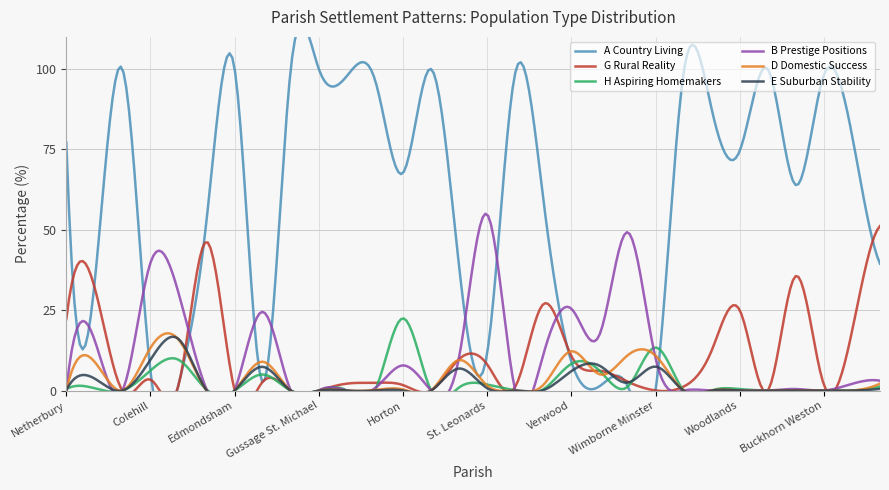

True or false: D Domestic Success has a value of 9.5 at Pamphill.

True